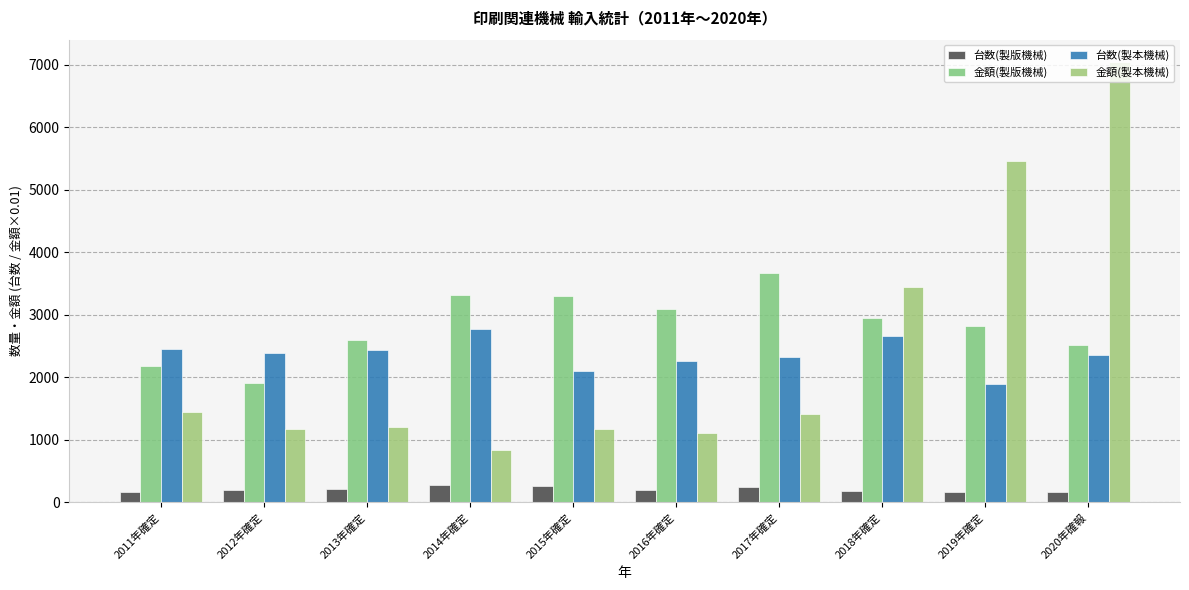

True or false: 金額(製本機械) has a value of 1175.4 at 2015年確定.

True